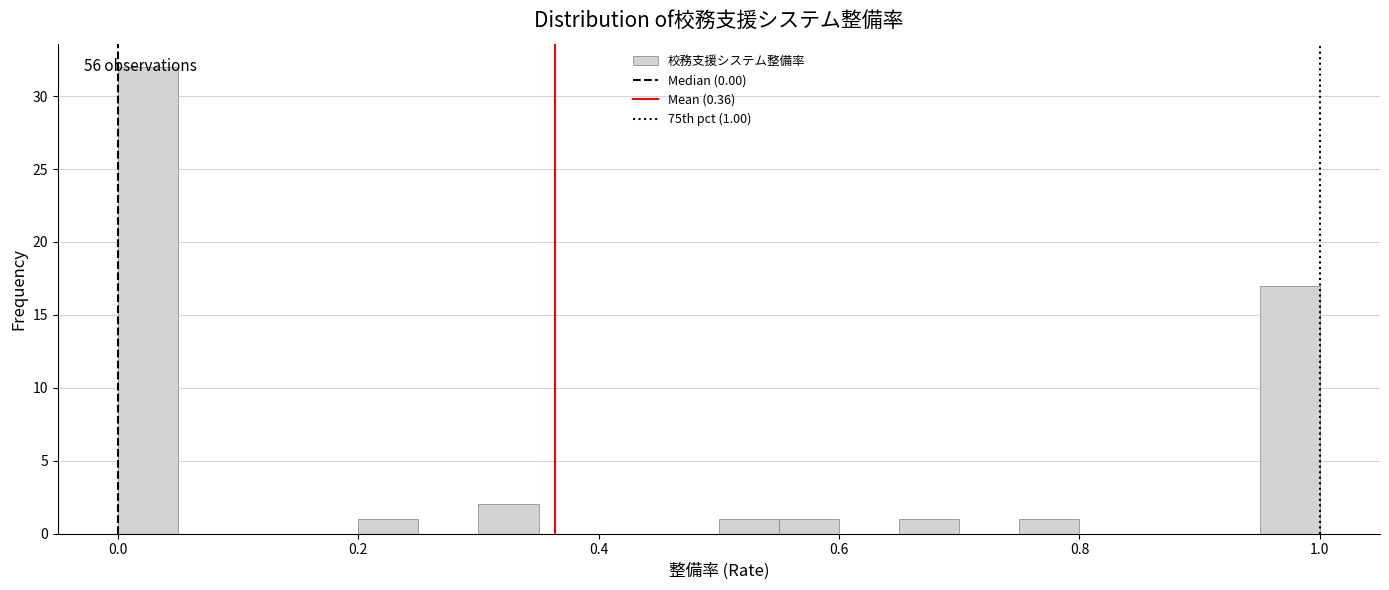

Around what value on the x-axis is the tallest bar? Give the approximate position of its centre, as read against the axis.

0.02